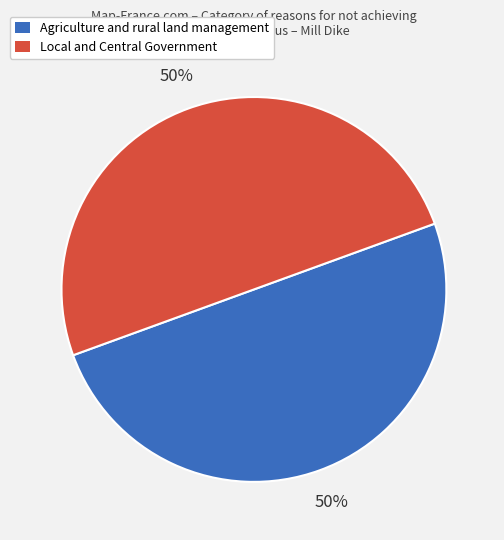

Is it true that Agriculture and rural land management is 59% of the pie?

False